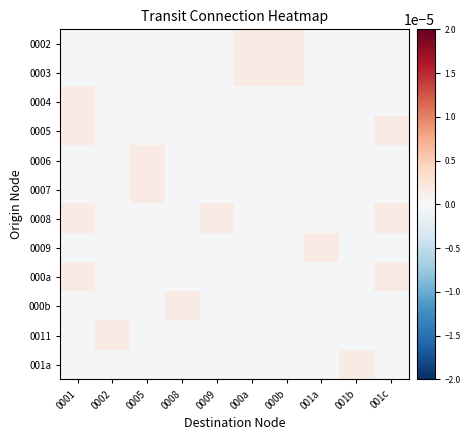

At which category is the sum across all series the highest?

0001